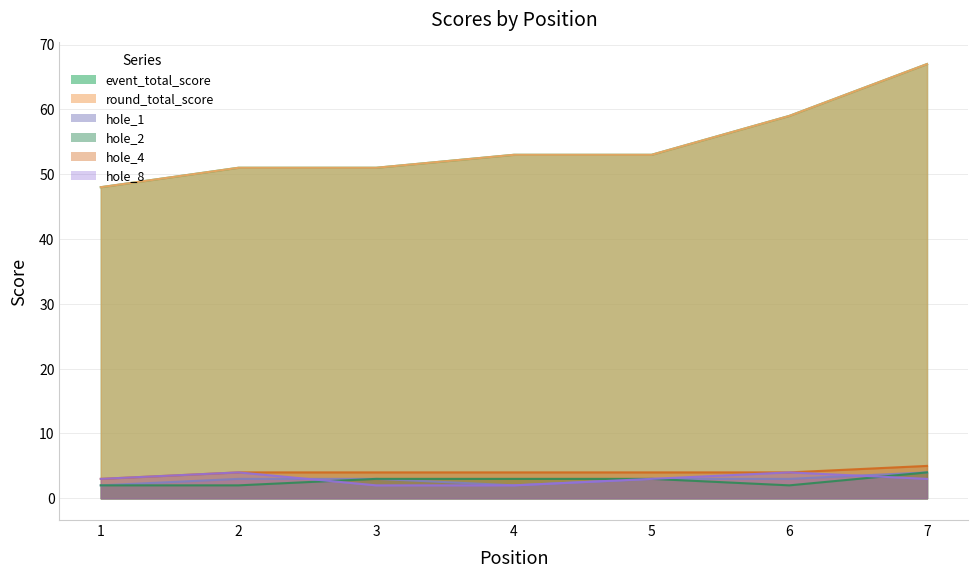

The hole_8 series shows 2 at 3. True or false?

True